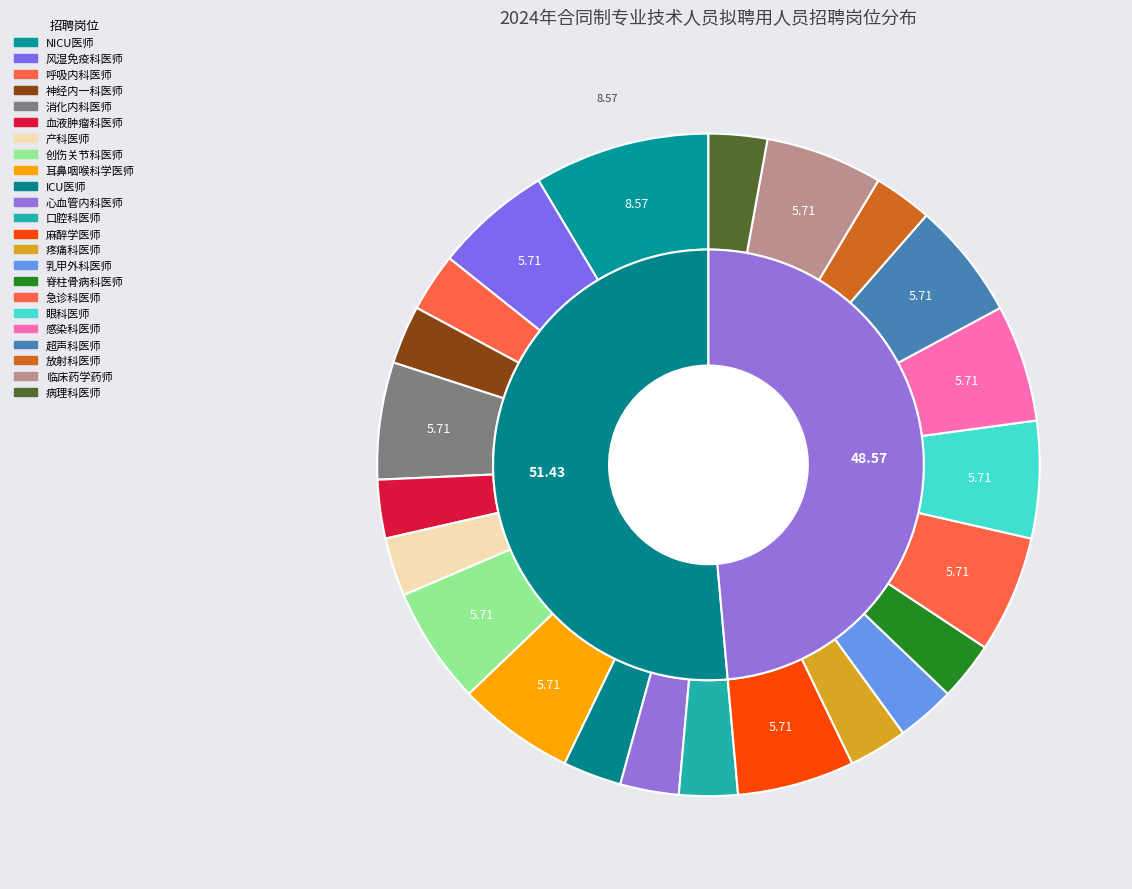

Rank the categories by value from highest to lowest.

NICU医师, 风湿免疫科医师, 消化内科医师, 创伤关节科医师, 耳鼻咽喉科学医师, 麻醉学医师, 急诊科医师, 眼科医师, 感染科医师, 超声科医师, 临床药学药师, 呼吸内科医师, 神经内一科医师, 血液肿瘤科医师, 产科医师, ICU医师, 心血管内科医师, 口腔科医师, 疼痛科医师, 乳甲外科医师, 脊柱骨病科医师, 放射科医师, 病理科医师